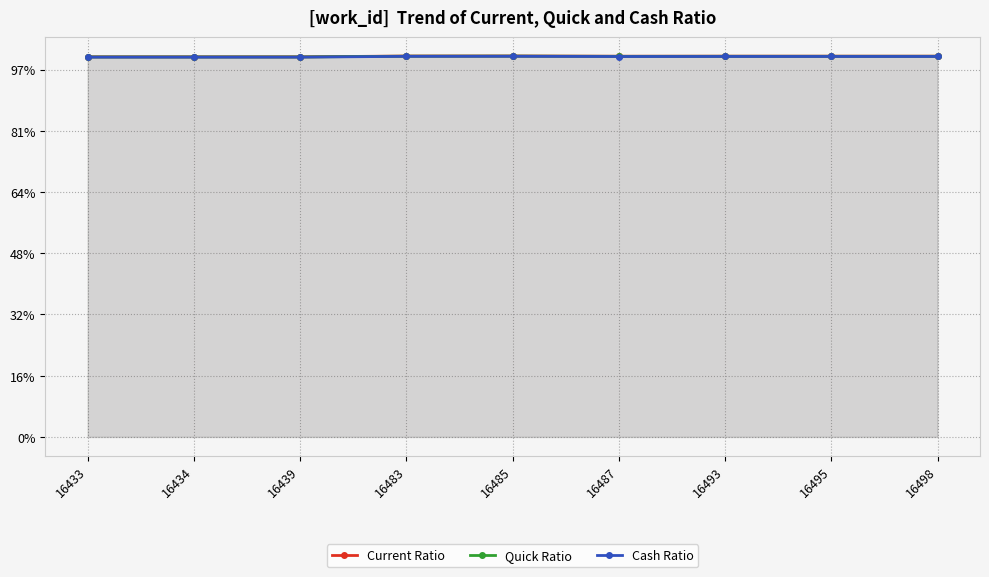

What is the lowest value of the Cash Ratio series?

6202